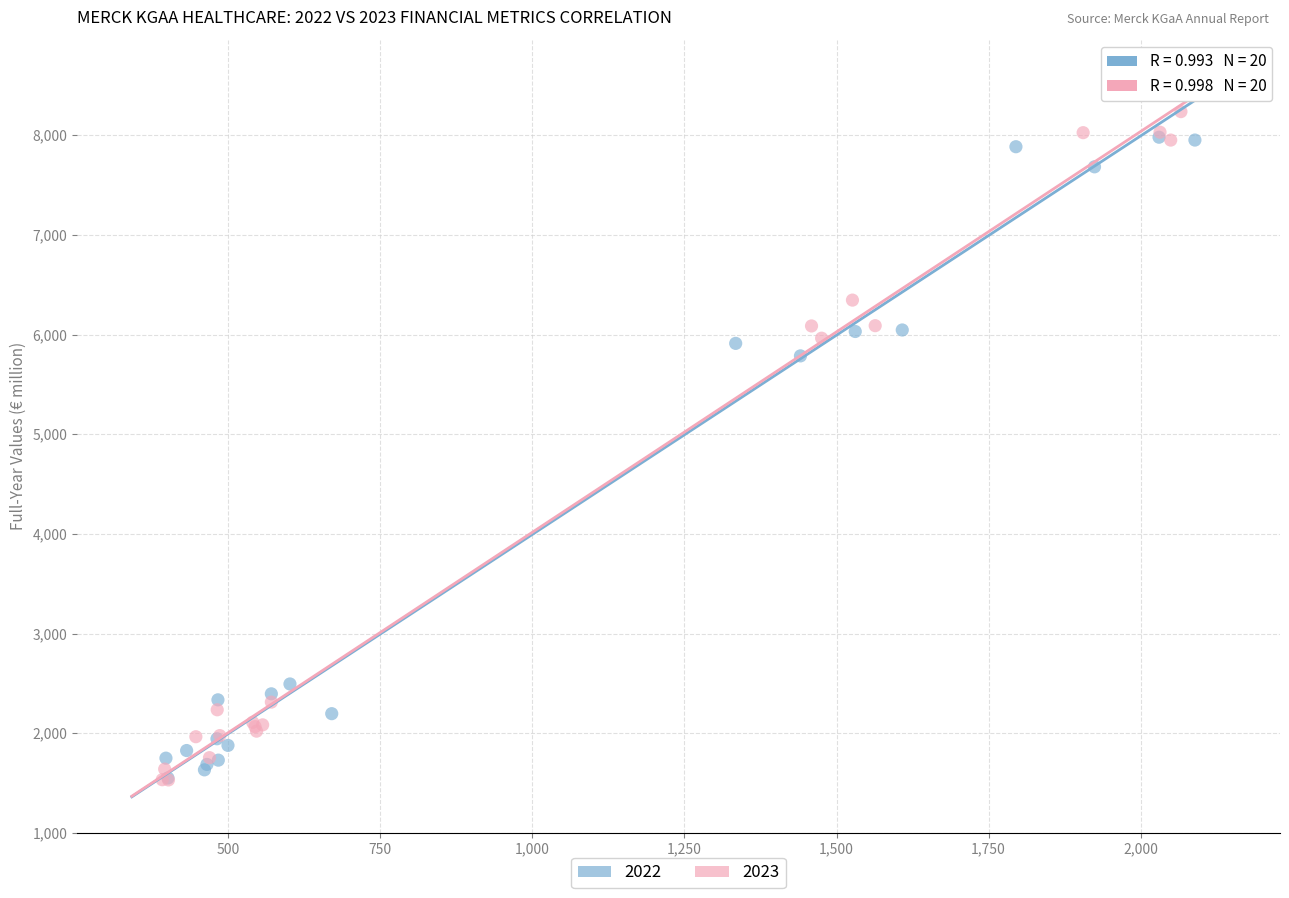

Which series has the largest Y range (max minus min)?

2023